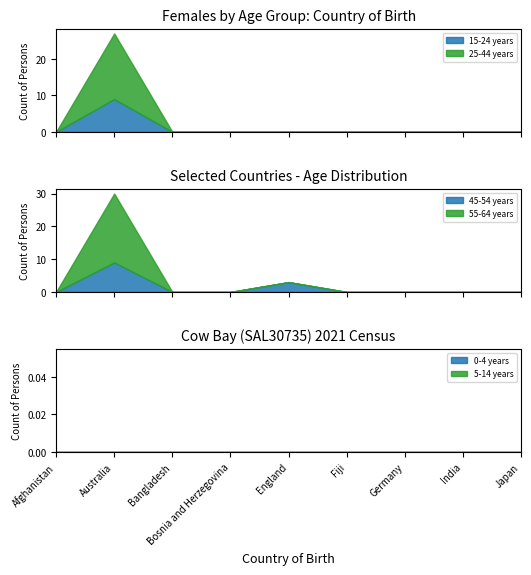

True or false: 0-4 years has a value of 0 at Australia.

True